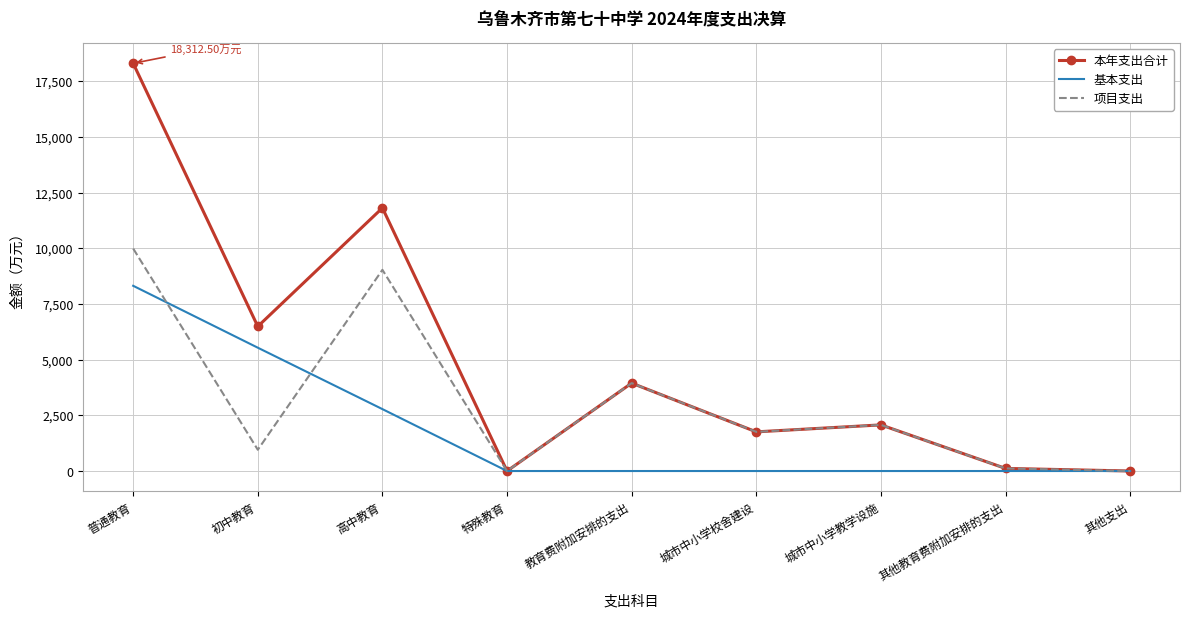

At which label does 项目支出 reach its peak?

普通教育